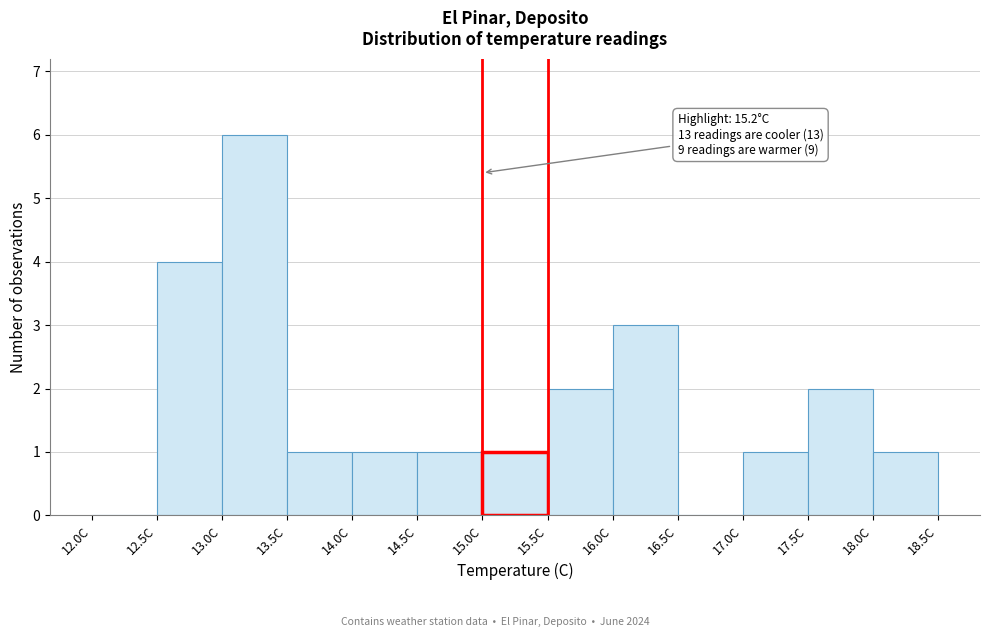

Over which range of the x-axis is the bar tallest?

13.0 to 13.5